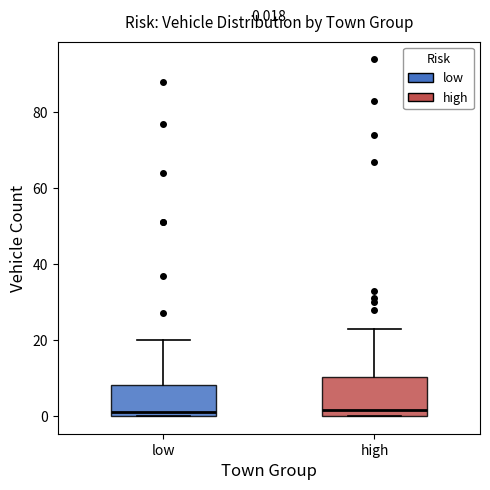

Comparing the boxes themselves (not the whiskers), which one is the tallest?

high